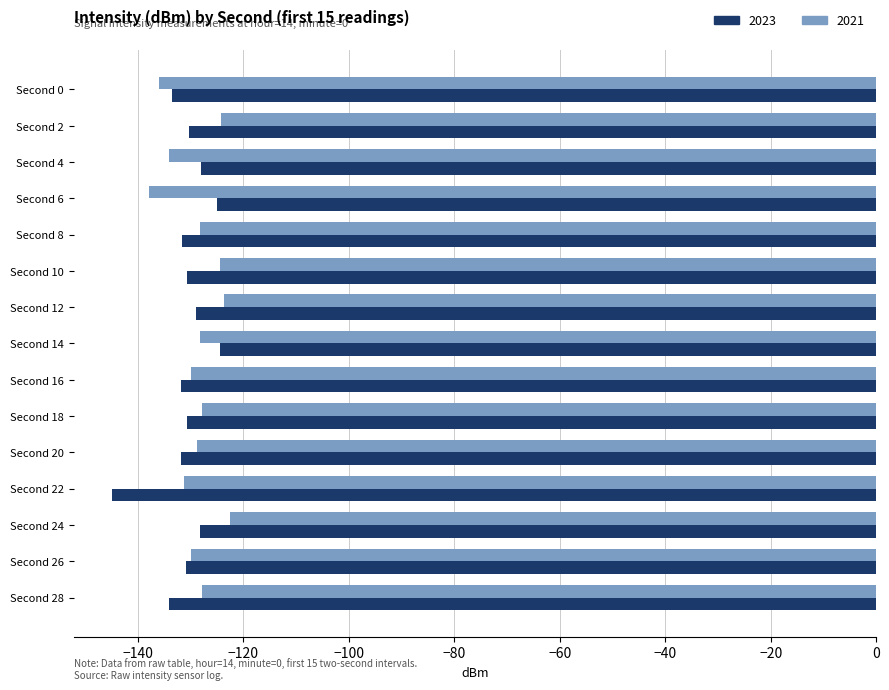

The 2021 series shows -123.6 at Second 12. True or false?

True